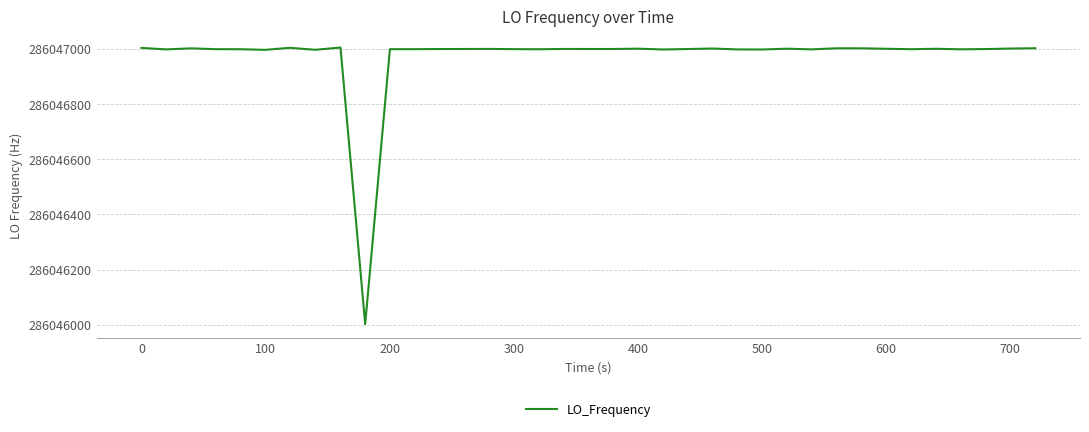

What is the smallest value displayed?

286046002.4